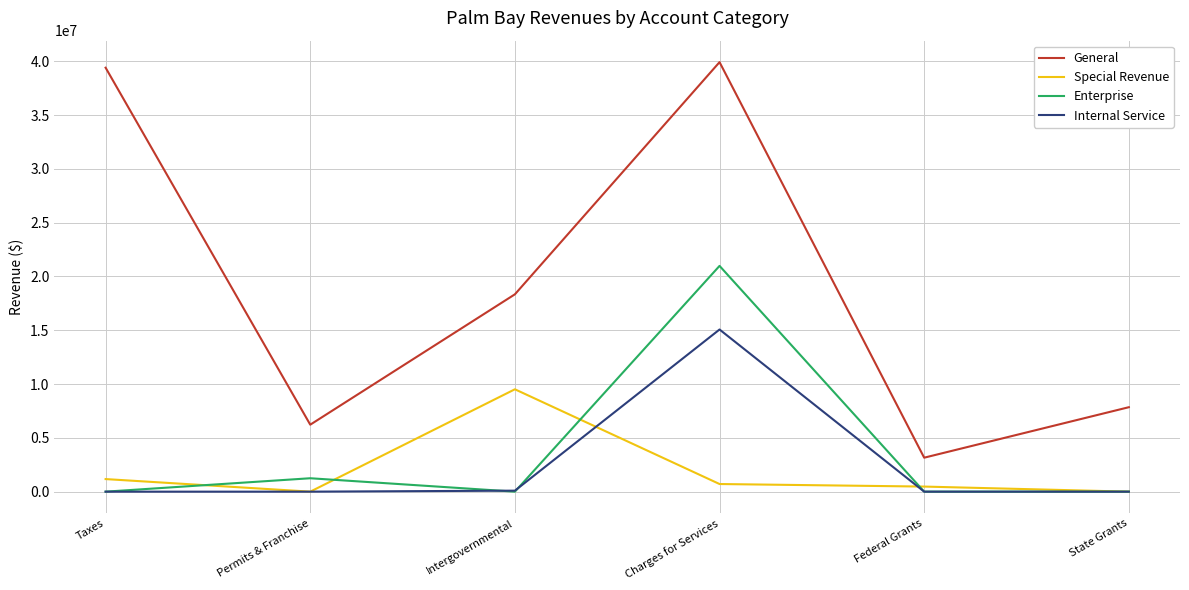

Which series has the widest spread of values?

General